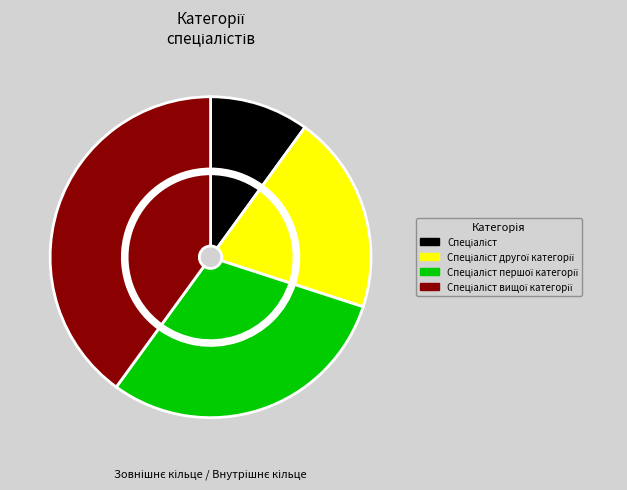

What percentage is NOT represented by Спеціаліст другої категорії?

80.0%